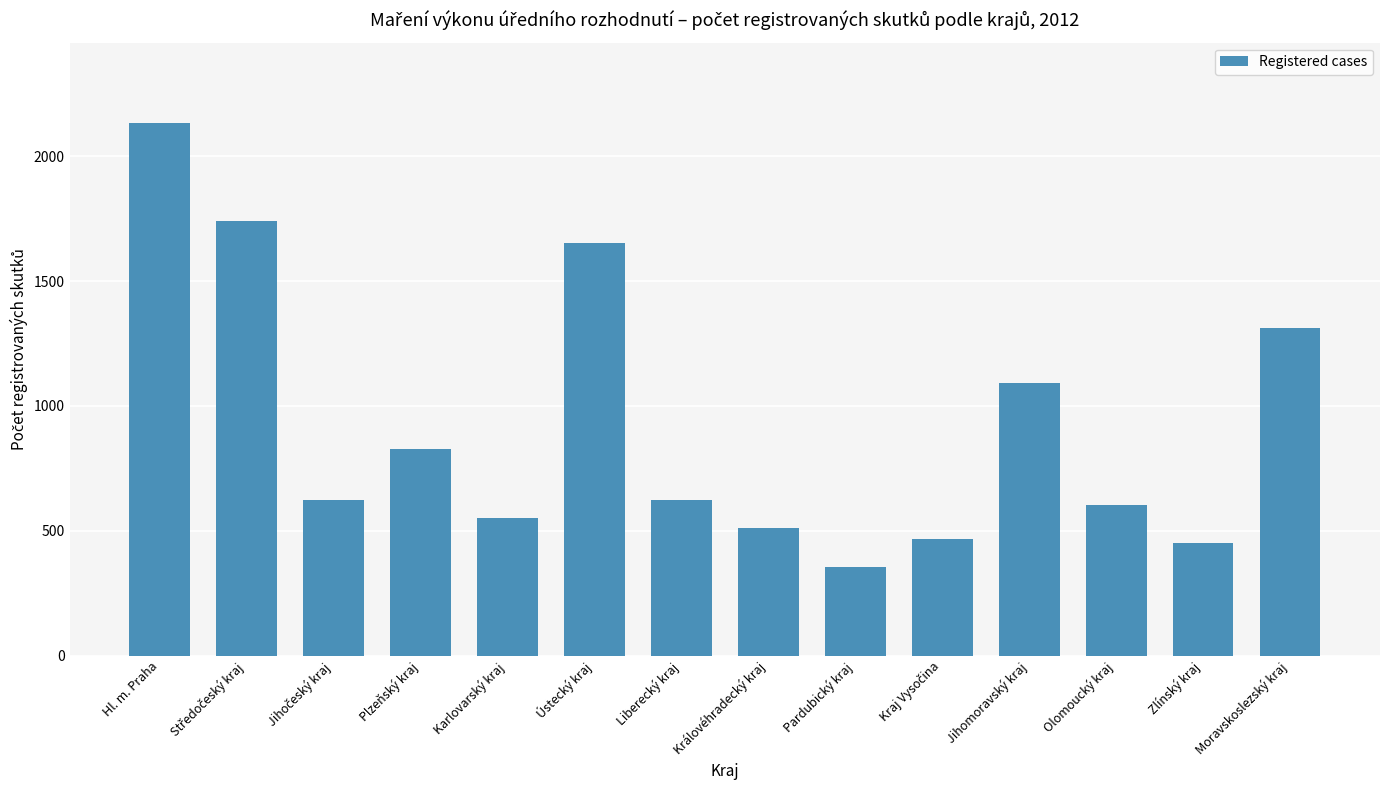

Which category has the highest value across all series?

Hl. m. Praha